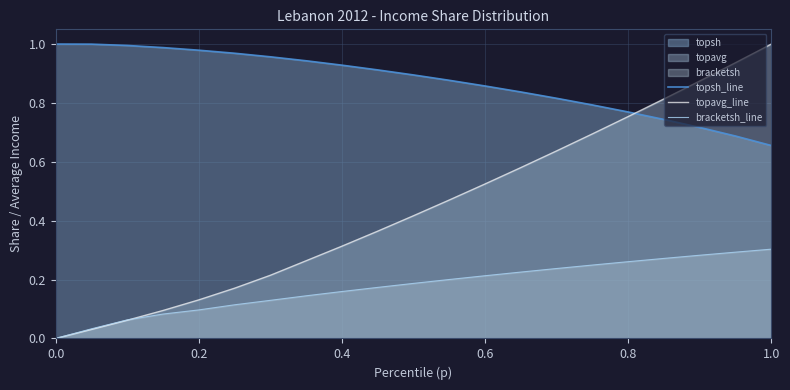

What is the greatest value displayed?

1.0